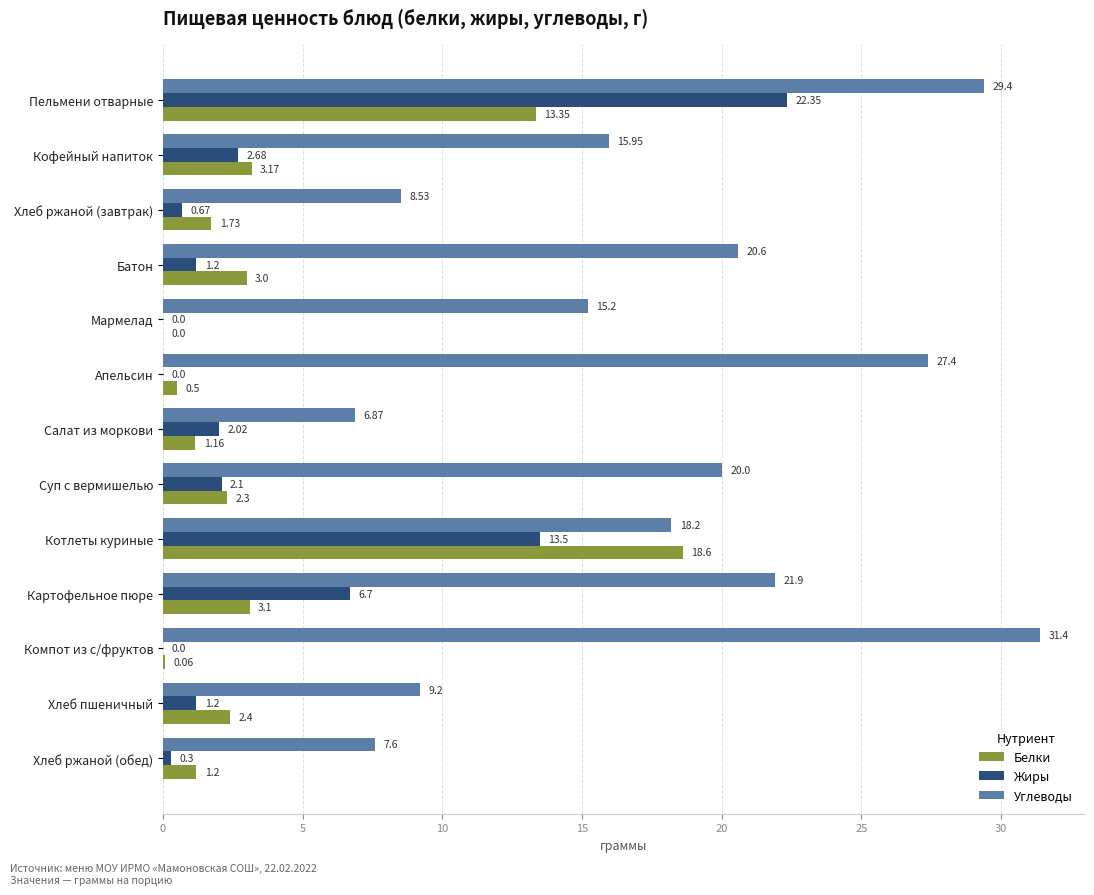

How many distinct data groups are displayed?

3